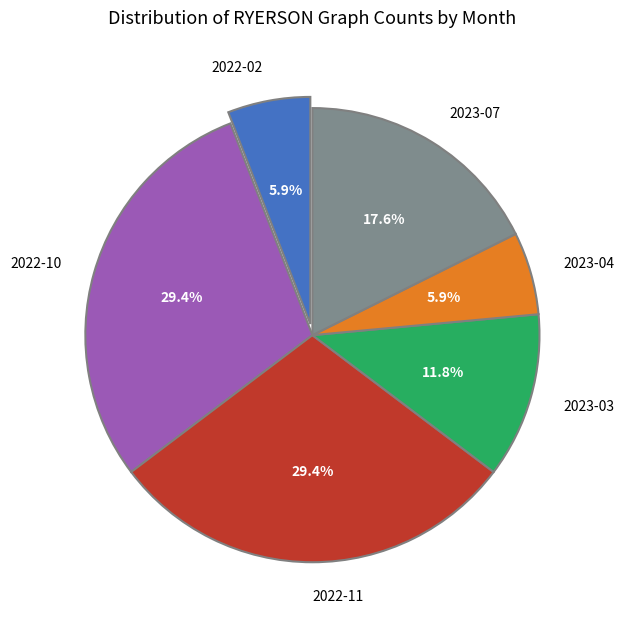

To the nearest percent, what percentage of the pie is 2022-11?

29%